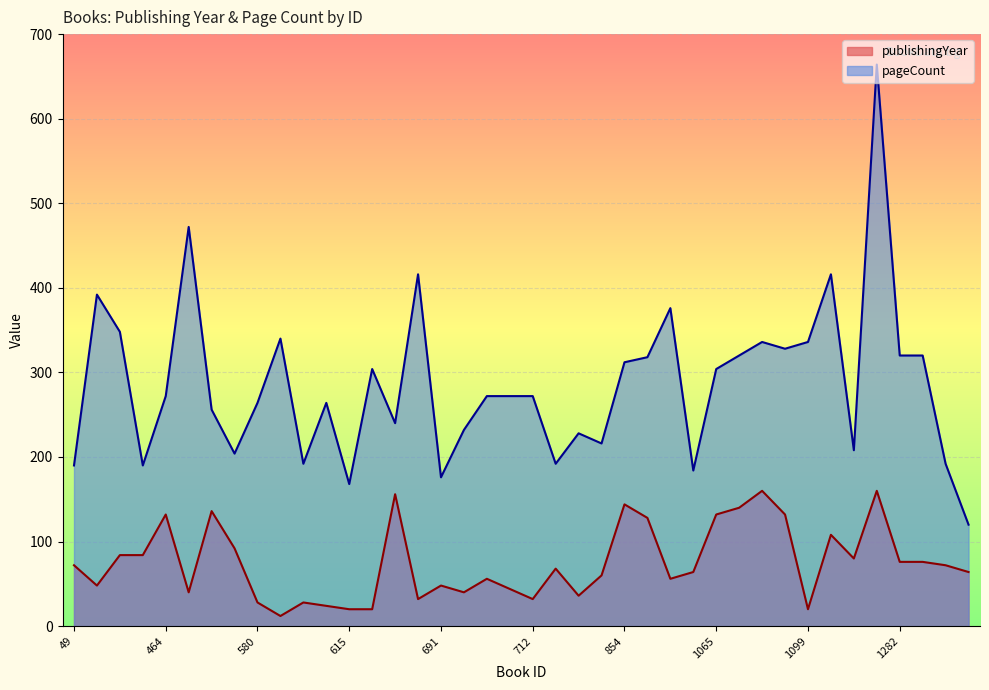

How many interior local valleys does the pageCount series have?

11